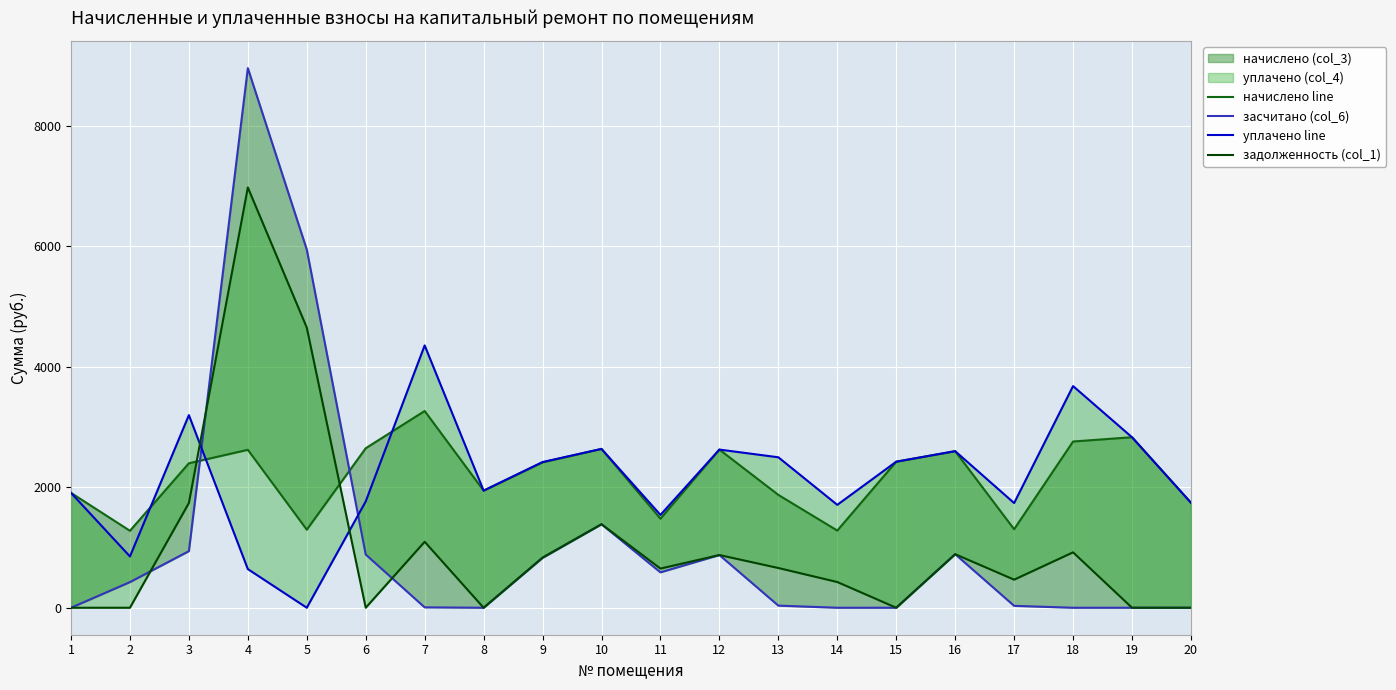

How many categories are shown in the chart?

20